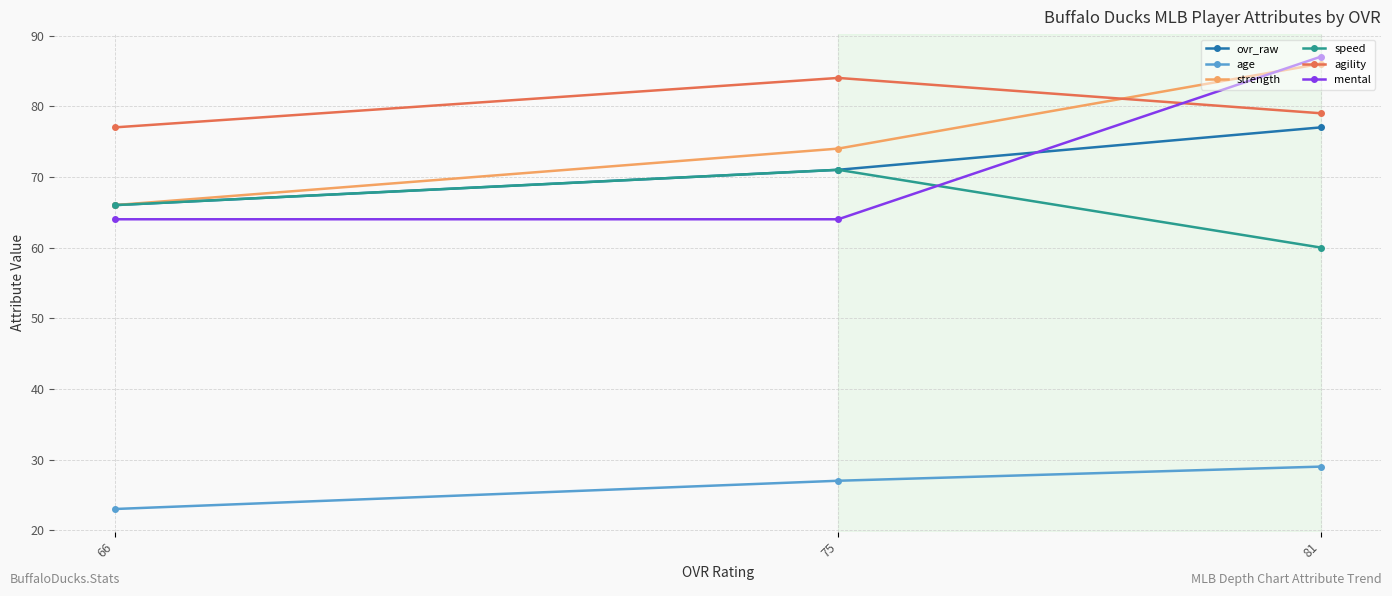

What is the average value of the mental series?

72